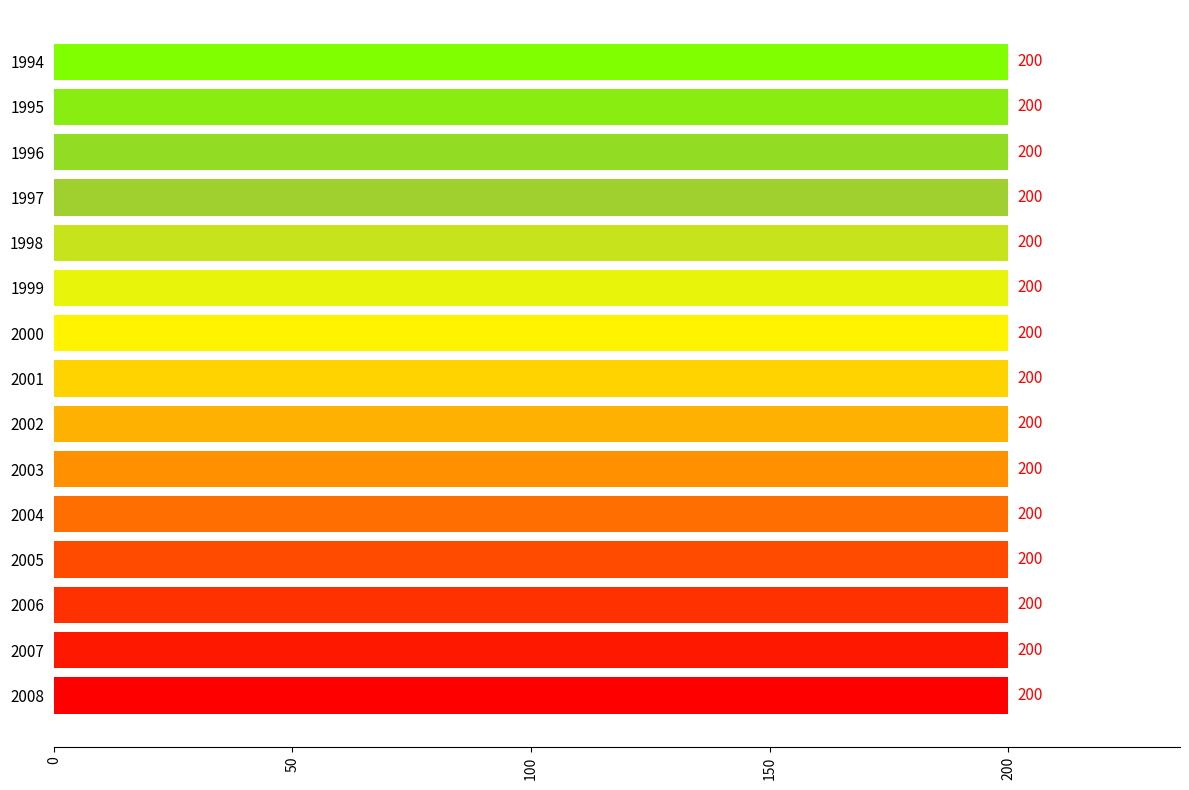

List the labels in order of Expanding establishments value, smallest first.

1994, 1995, 1996, 1997, 1998, 1999, 2000, 2001, 2002, 2003, 2004, 2005, 2006, 2007, 2008